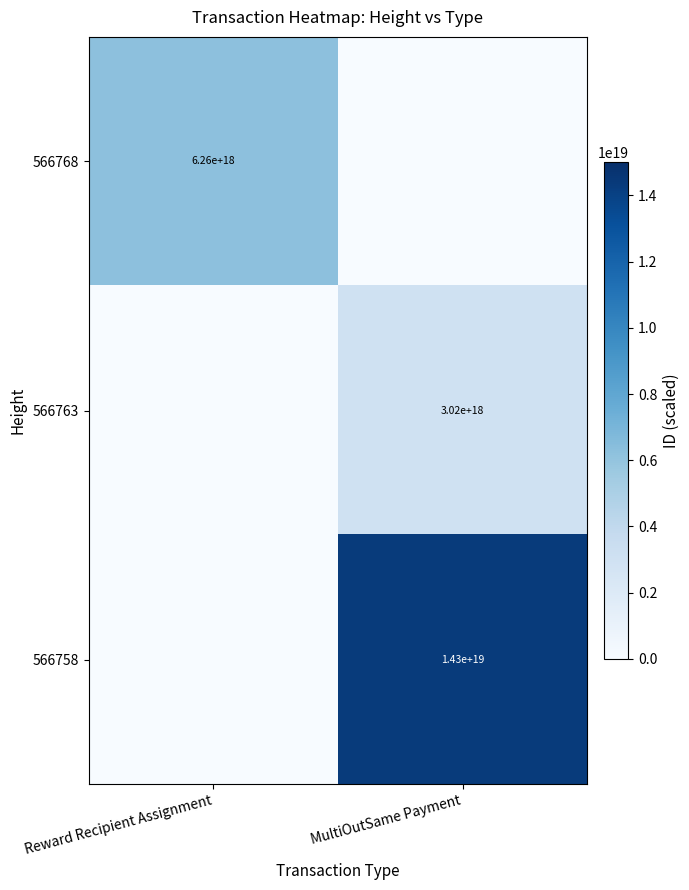

What is the difference between the highest and lowest values at MultiOutSame Payment?

14343308328869806080